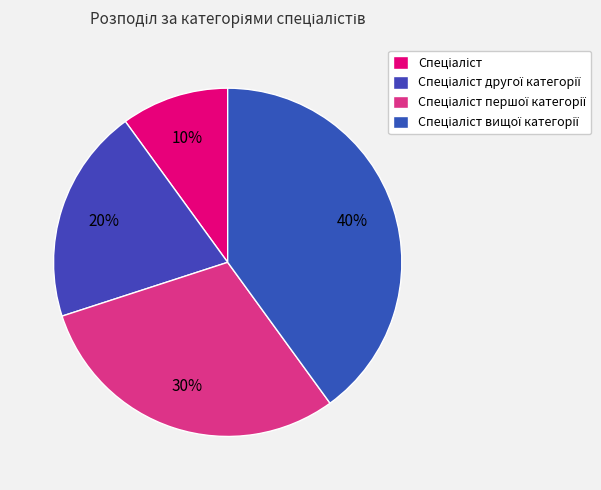

Rank the categories by value from lowest to highest.

Спеціаліст, Спеціаліст другої категорії, Спеціаліст першої категорії, Спеціаліст вищої категорії